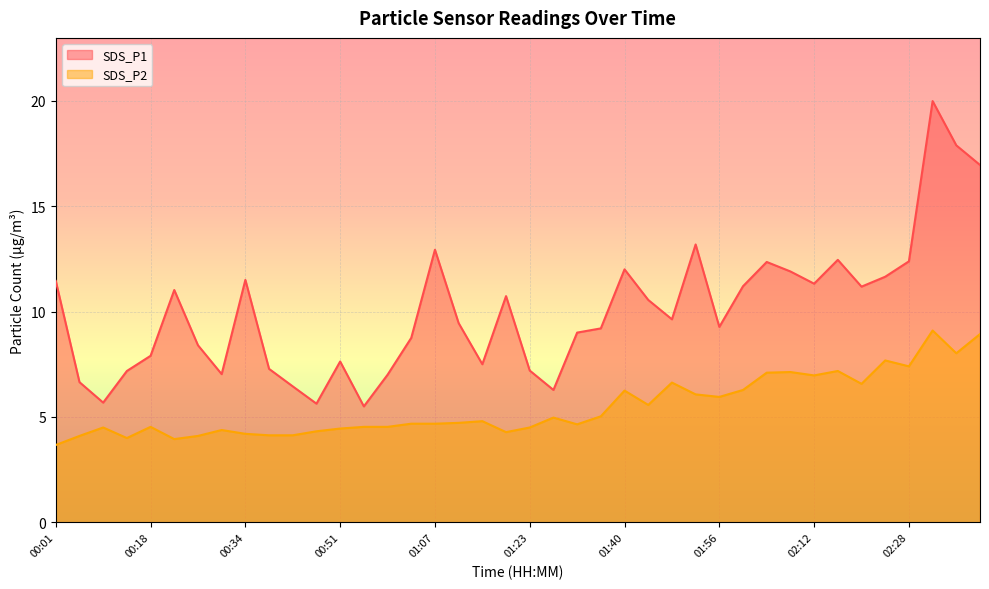

What position from the right is 00:55?

27